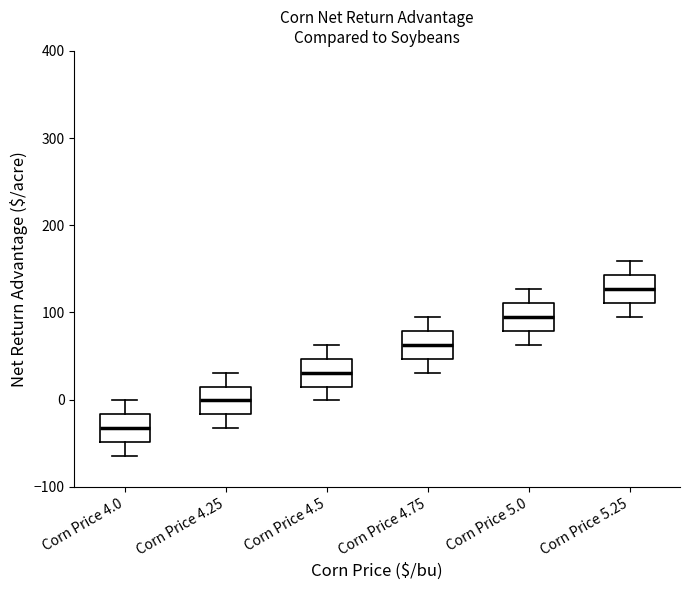

Reading left to right, transcribe this box plot: for each box, give where its median line is, the range the box spans, and where its two whiskers end, as read against the y-axis. The values are not printed on the chart, so give them approximately, as read against the axis.

Corn Price 4.0: median -30, box -50 to -20, whiskers -60 to 0
Corn Price 4.25: median 0, box -20 to 20, whiskers -30 to 30
Corn Price 4.5: median 30, box 20 to 50, whiskers 0 to 60
Corn Price 4.75: median 60, box 50 to 80, whiskers 30 to 100
Corn Price 5.0: median 100, box 80 to 110, whiskers 60 to 130
Corn Price 5.25: median 130, box 110 to 140, whiskers 100 to 160